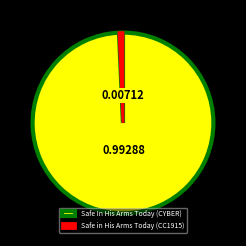

Approximately how many times larger is the value at Safe In His Arms Today (CYBER) compared to Safe in His Arms Today (CC1915)?

139.4